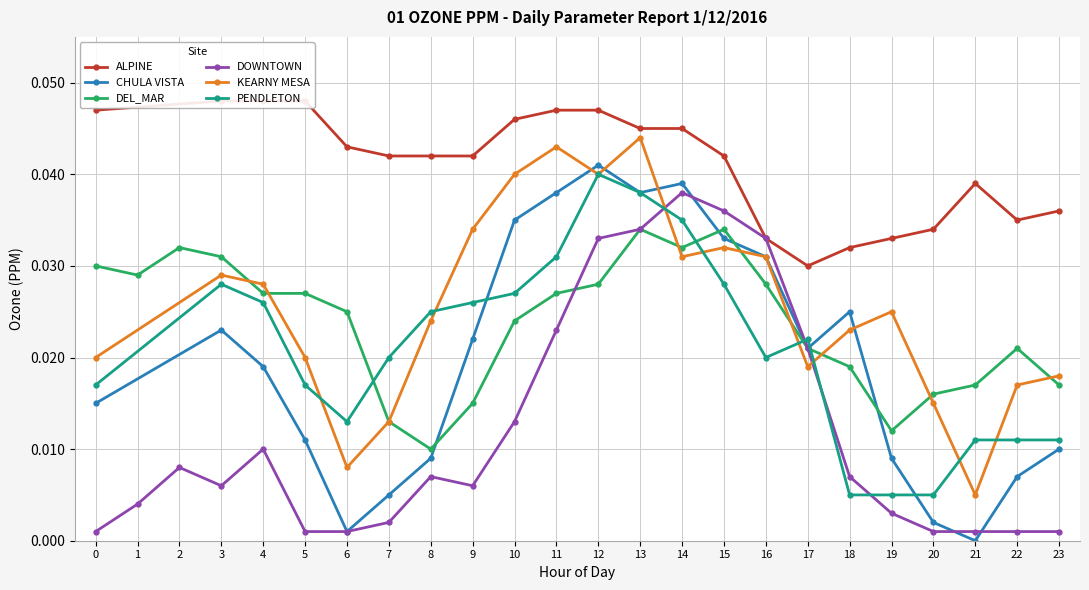

How many intersections are there between DEL_MAR and DOWNTOWN?

3